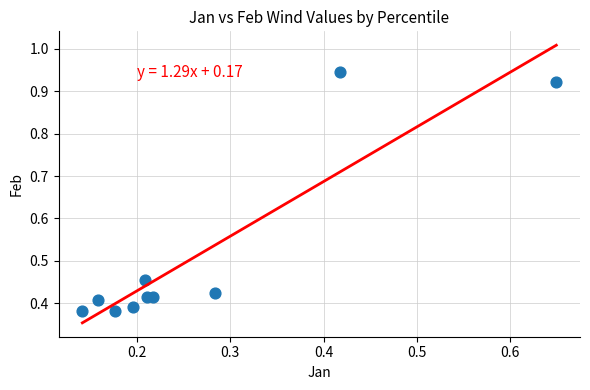

What is the average X value?

0.3